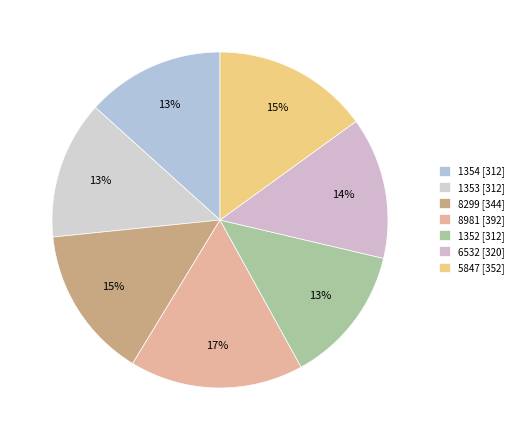

To the nearest percent, what percentage of the pie is 6532 [320]?

14%